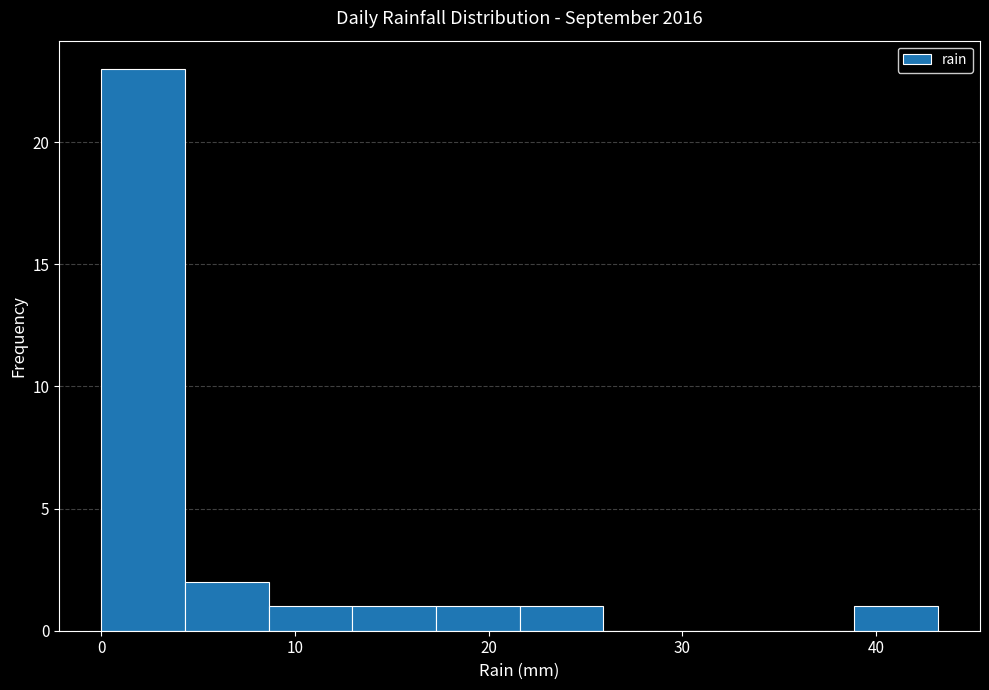

Over which range of the x-axis is the bar tallest?

0 to 4